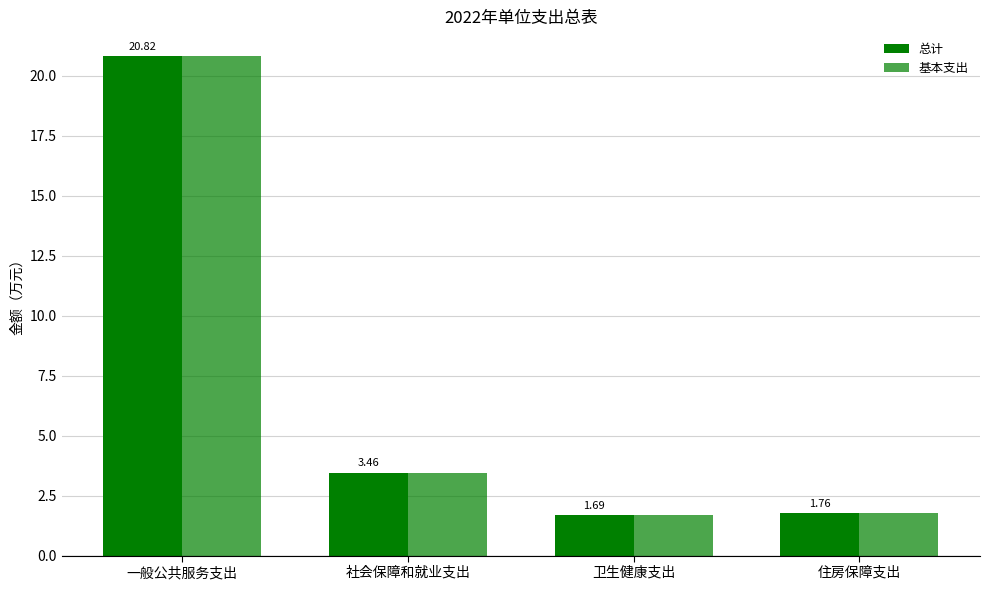

Count the number of data series in this chart.

2